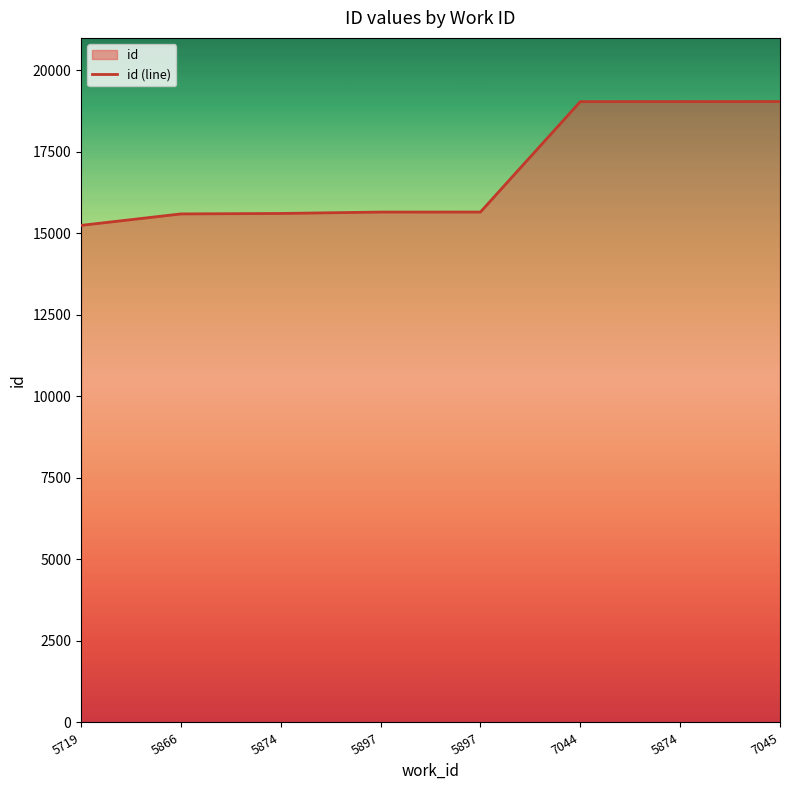

List the labels in order of value, largest first.

7045, 5874, 7044, 5897, 5897, 5874, 5866, 5719